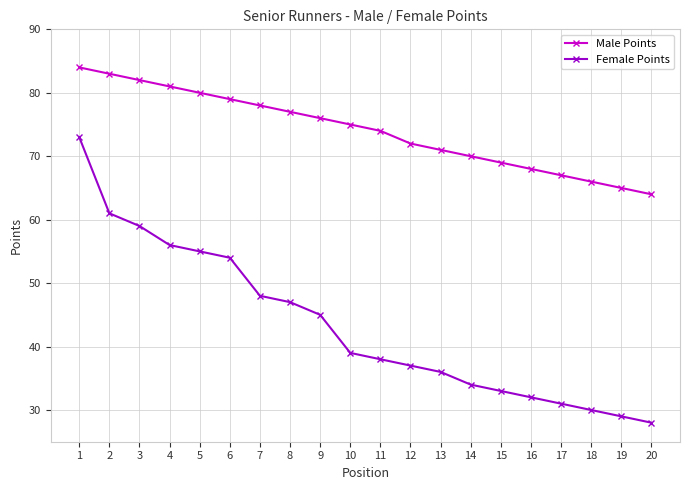

Where does the Female Points series first go above 39?

1